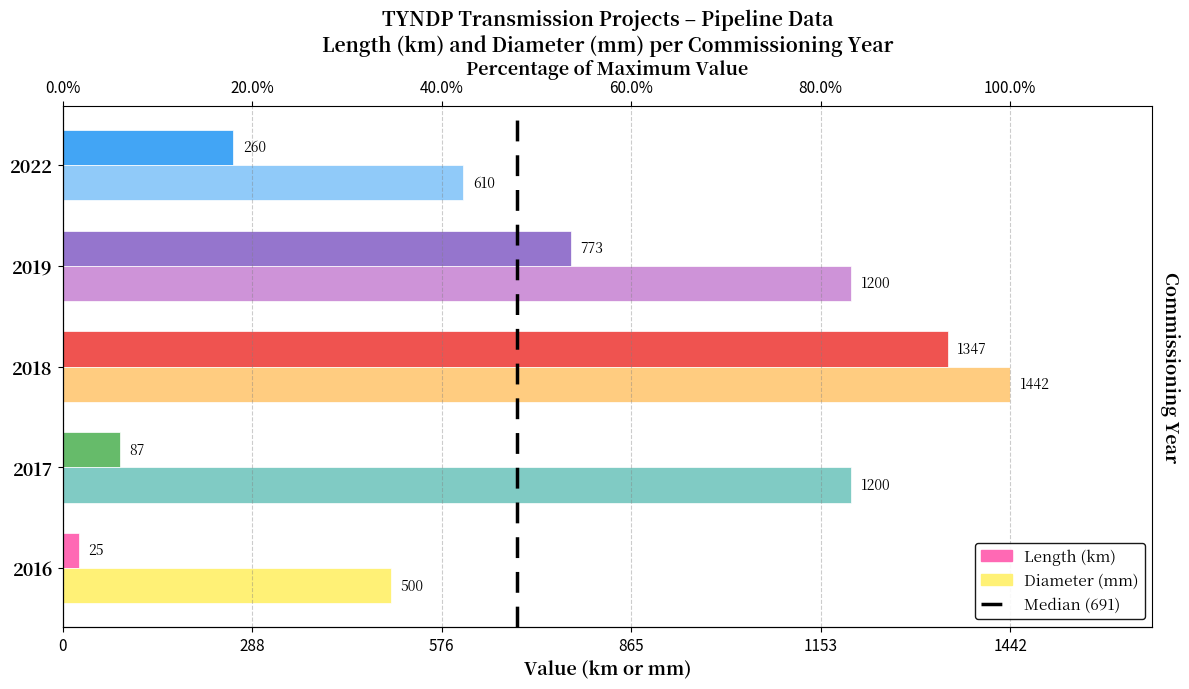

At 2022, list the series in order from smallest to largest.

Length (km), Diameter (mm)